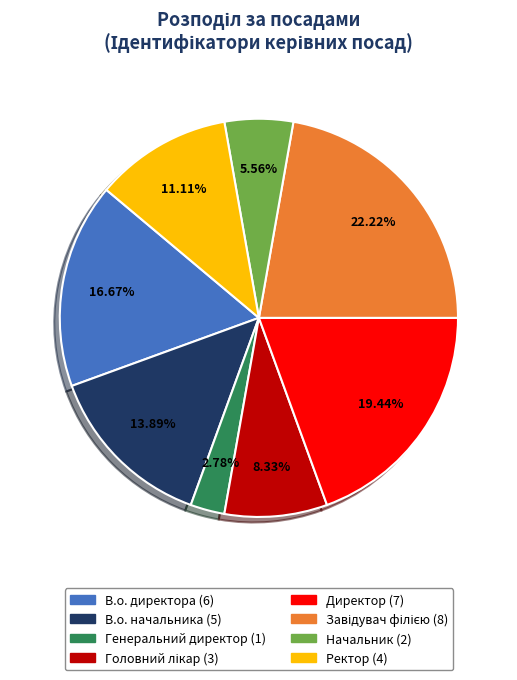

What is the ratio of the value at Ректор to the value at Директор?

0.6